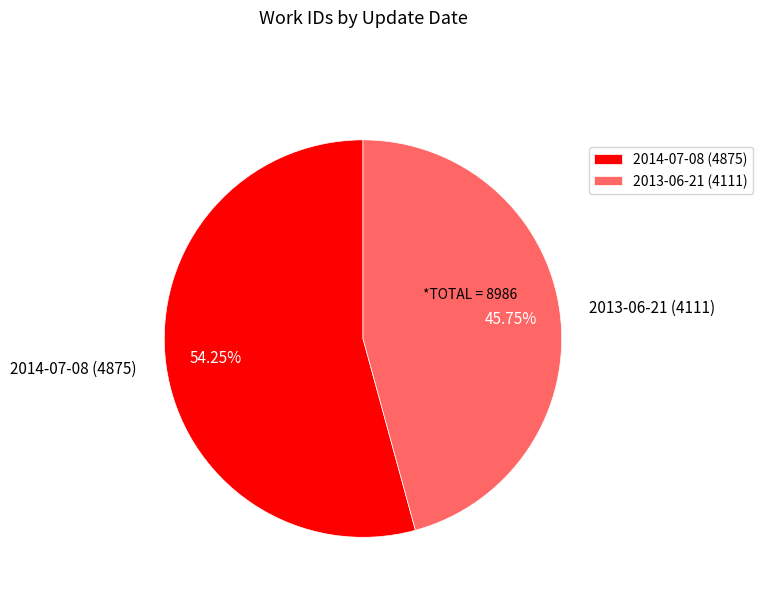

Count the number of slices in the pie.

2